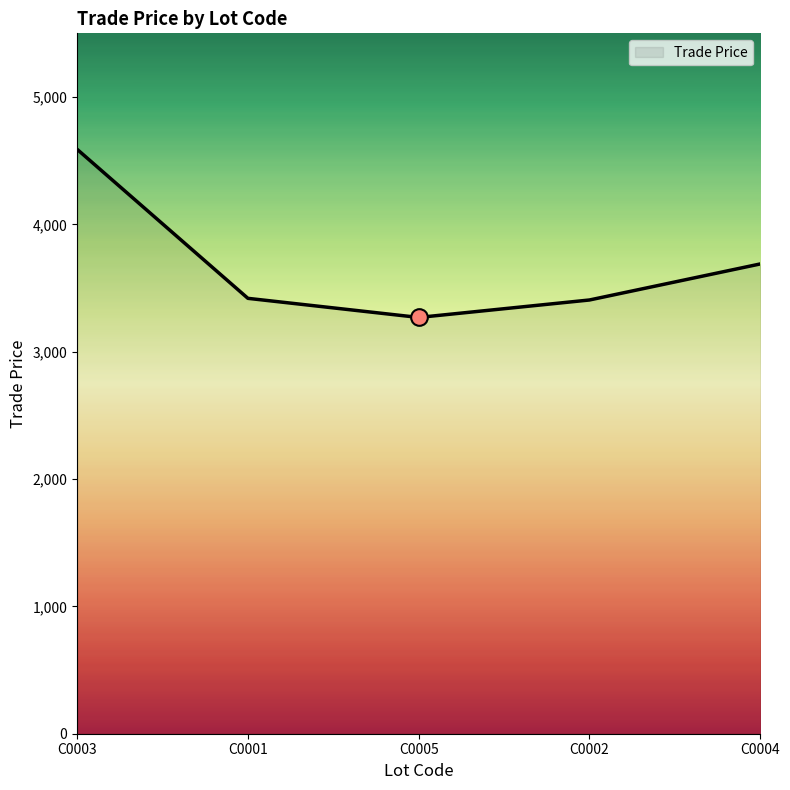

What is the change in value from C0001 to C0005?

-150